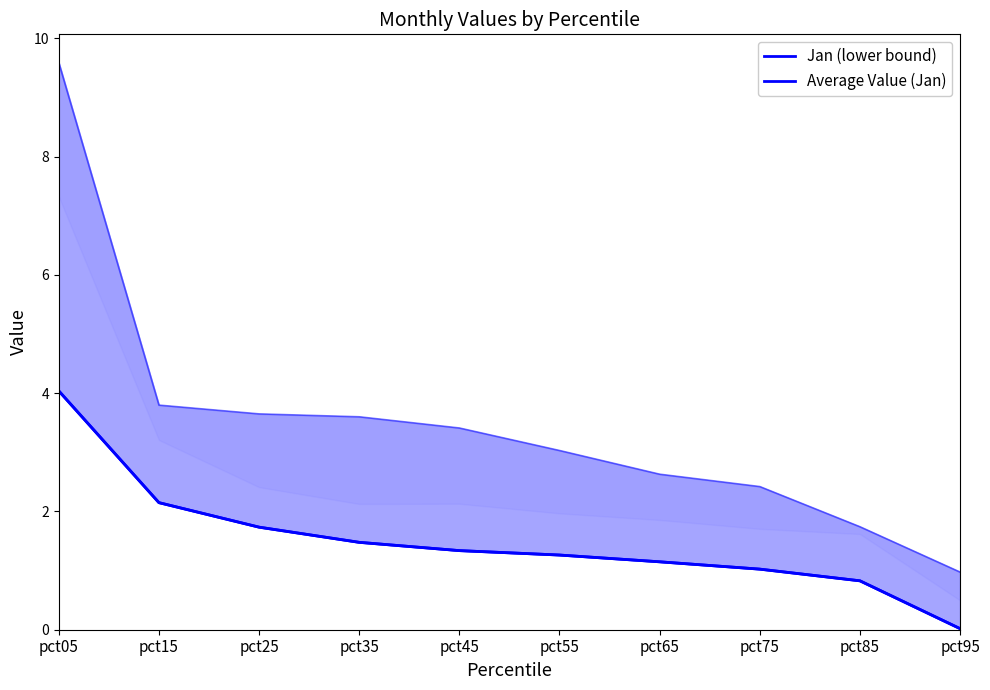

True or false: Jan (lower bound) and Average Value (Jan) cross at least once.

False